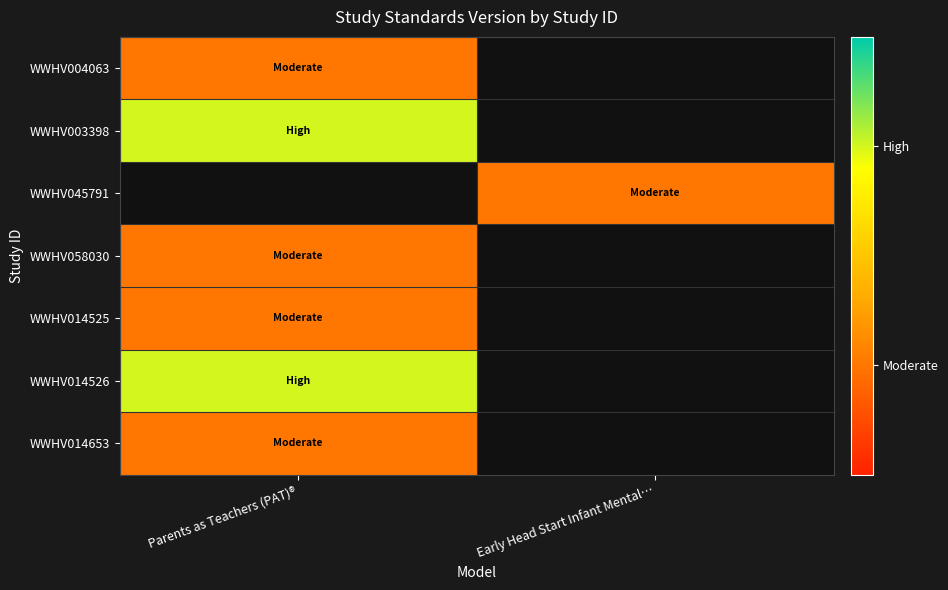

How many distinct data groups are displayed?

7